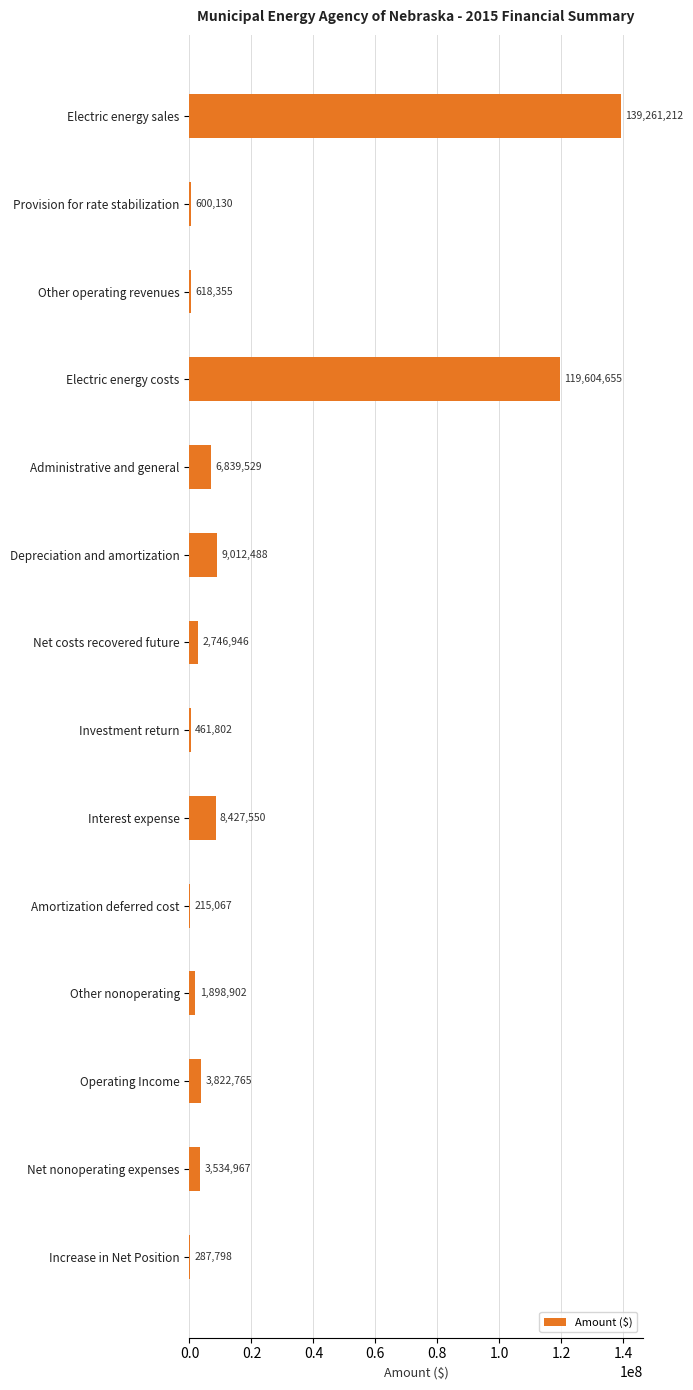

Which category has the highest value across all series?

Electric energy sales